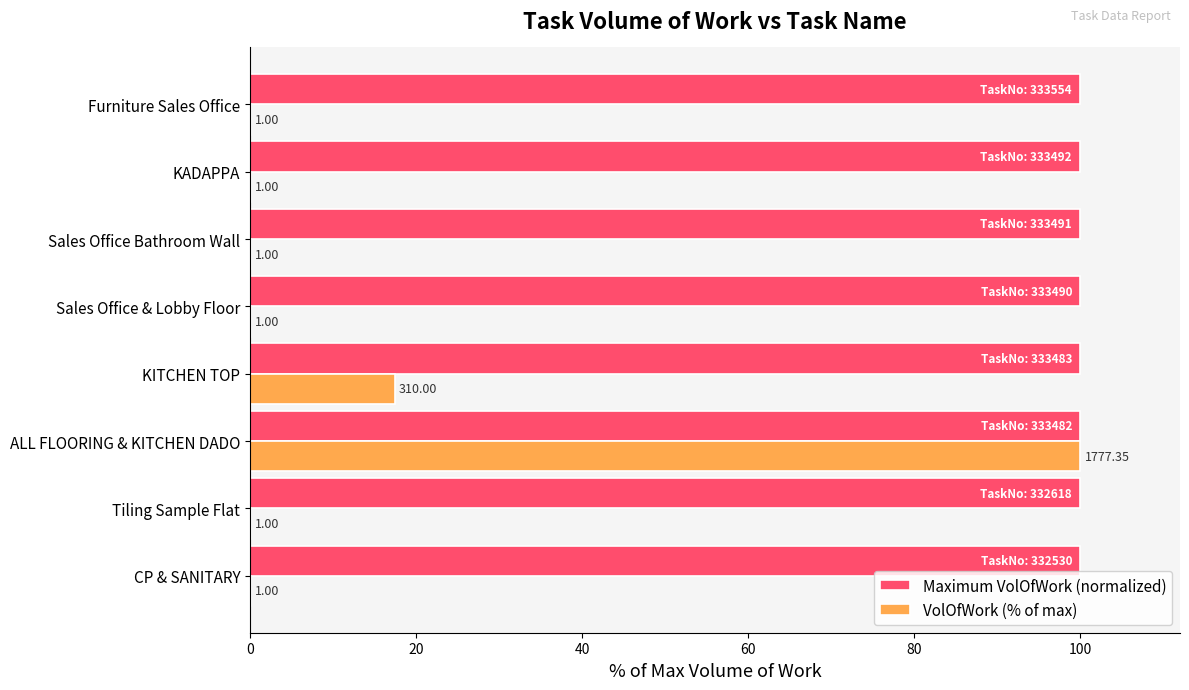

Which series has the largest total across all categories?

VolOfWork (% of max)